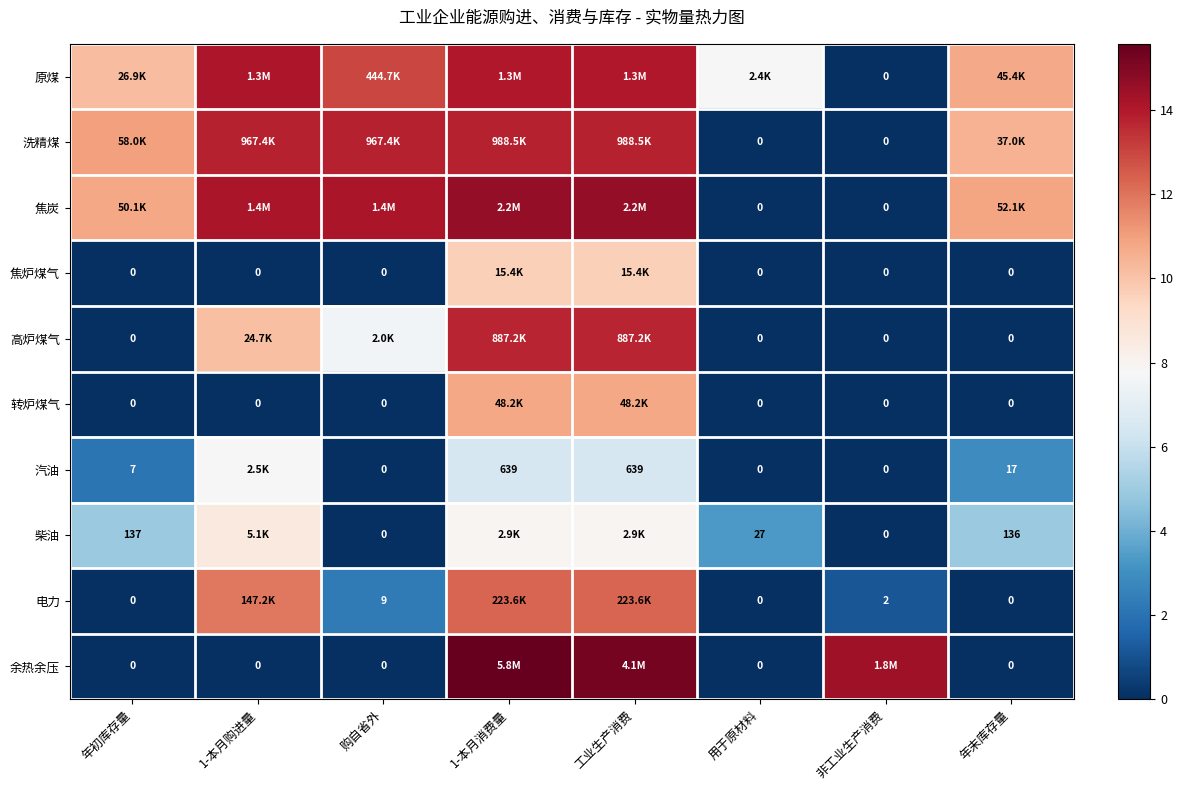

List the series in order of their peak value, lowest first.

汽油, 柴油, 焦炉煤气, 转炉煤气, 电力, 高炉煤气, 洗精煤, 原煤, 焦炭, 余热余压